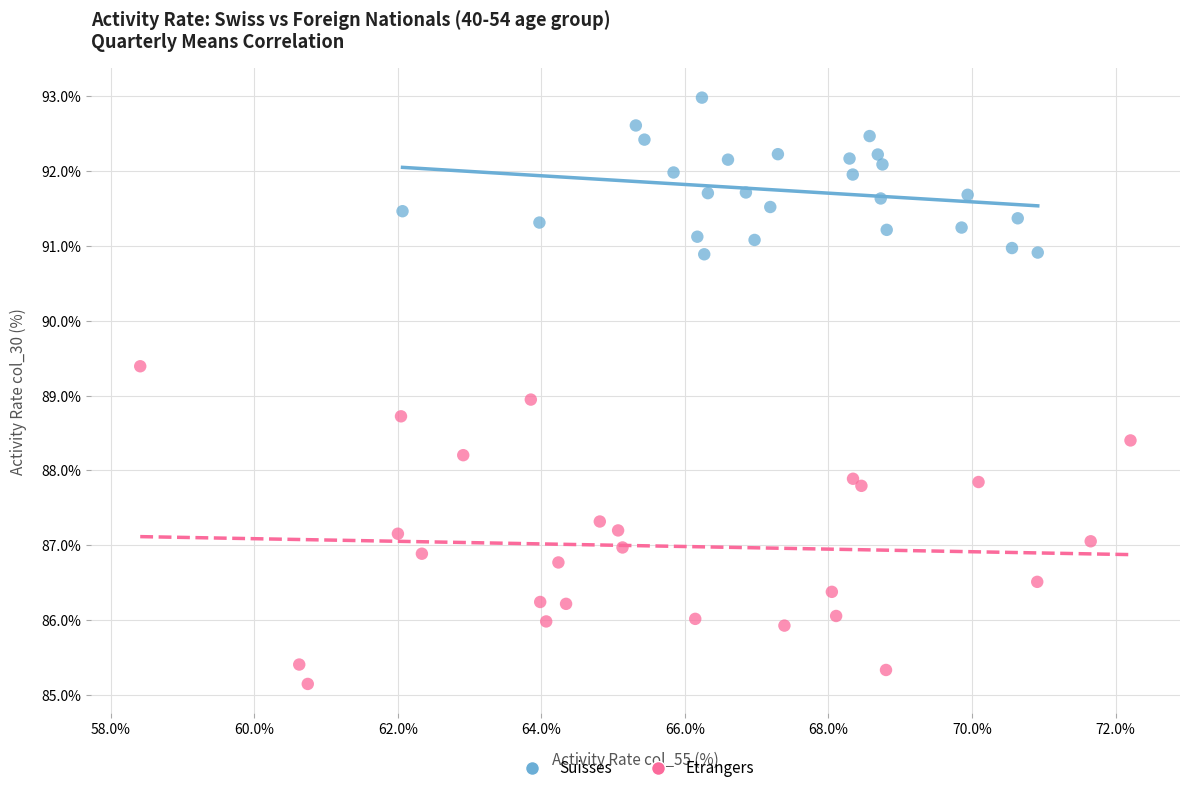

Which series reaches the minimum Y coordinate?

Etrangers